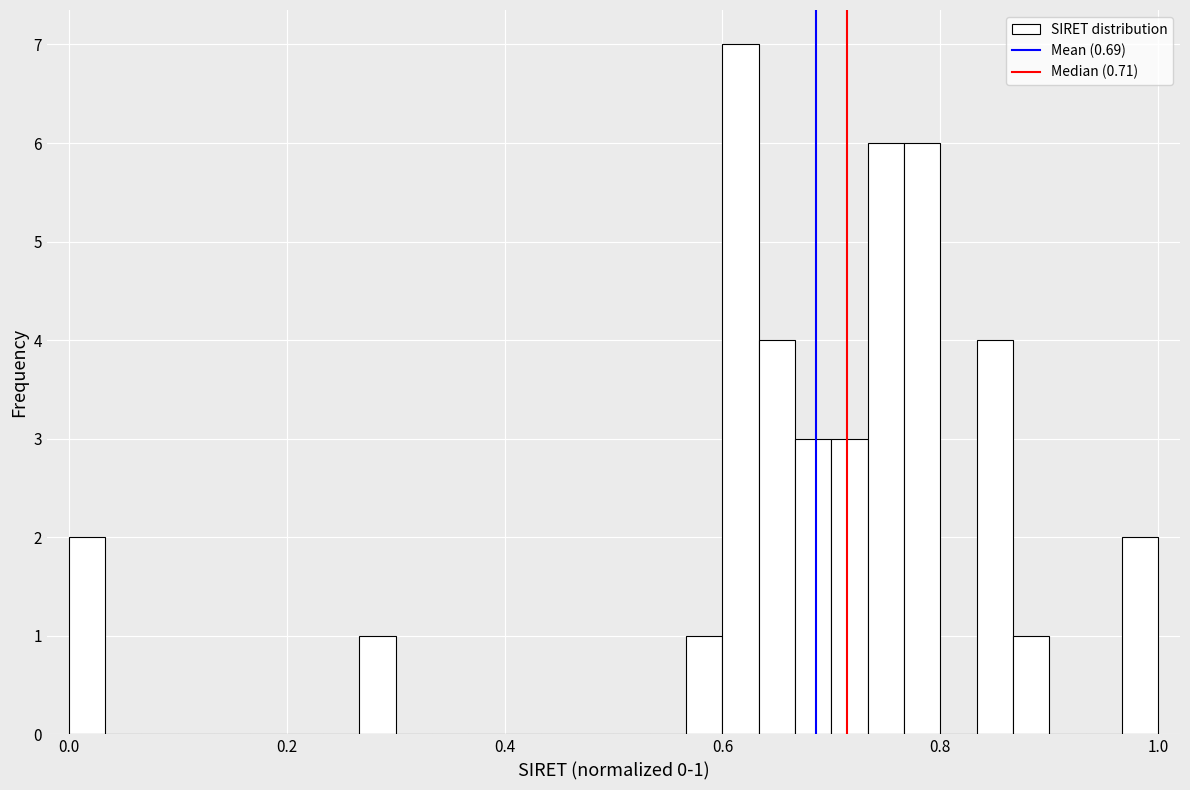

Around what value on the x-axis is the tallest bar? Give the approximate position of its centre, as read against the axis.

0.62